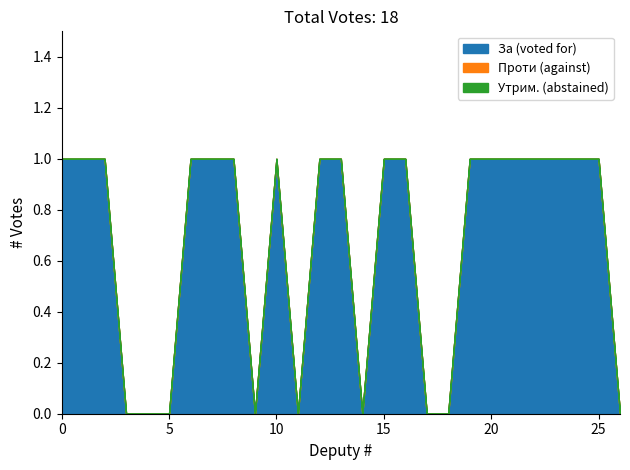

What are all the series names shown in the legend?

За (voted for), Проти (against), Утрим. (abstained)